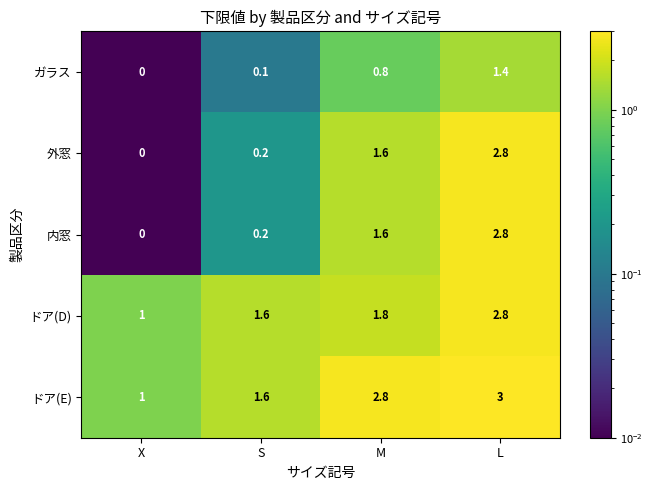

What is the sum of all ドア(D) values?

7.2